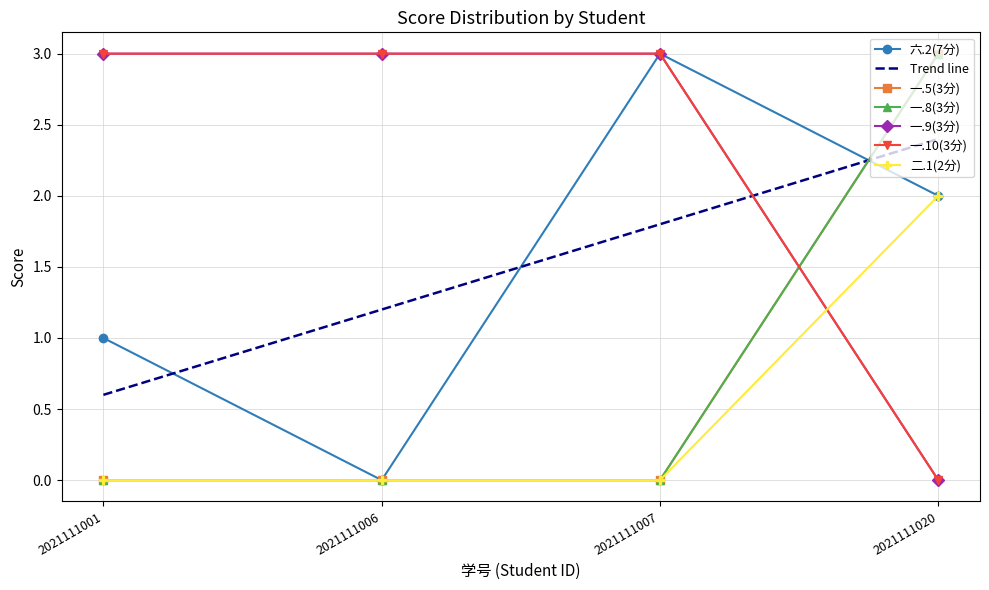

What is the sum of all 一.10(3分) values?

9